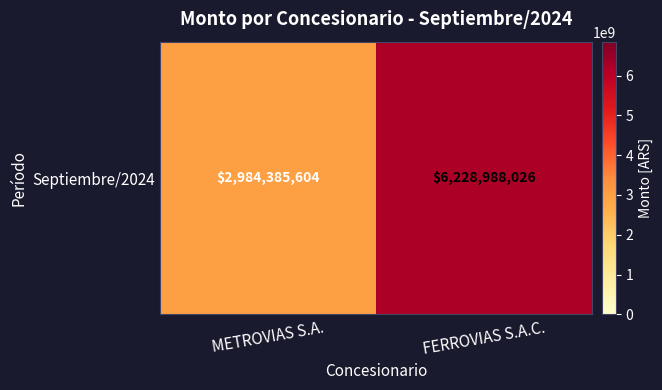

Reading left to right, extract all data points from this chart.

2984385604	6228988026